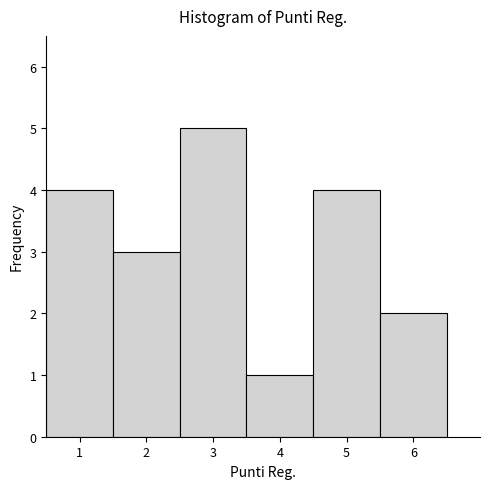

Over which range of the x-axis is the bar tallest?

2.5 to 3.5